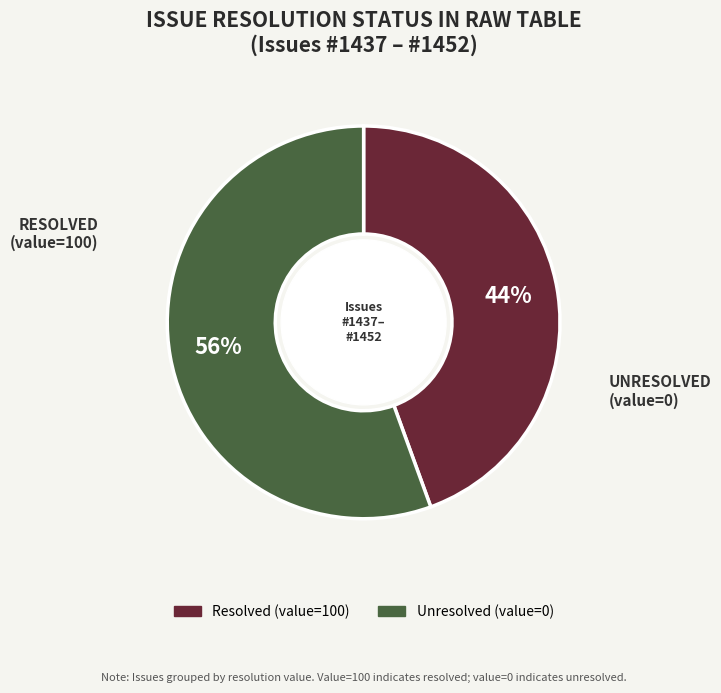

Does any single category account for the majority?

Yes